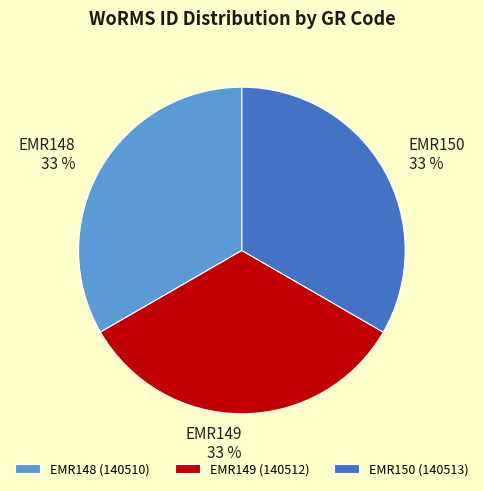

The EMR150 slice represents 33% of the pie. True or false?

True